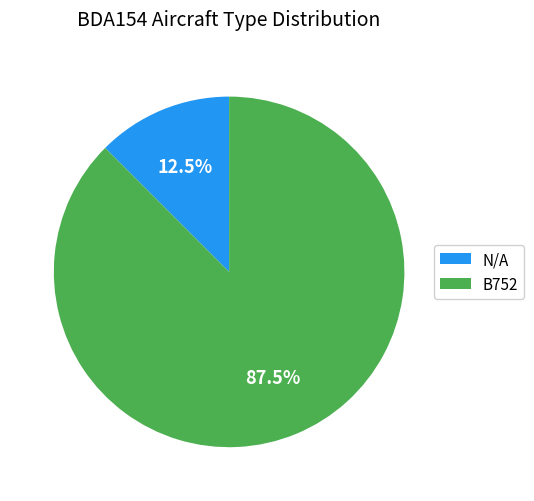

How many slices are in this pie chart?

2